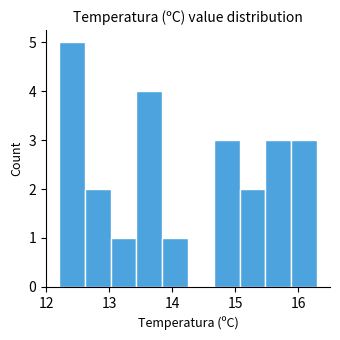

Reading left to right, transcribe this chart: for each bar, give the range it covers on the x-axis and its height. Neither the bar edges nor the heights are printed on the chart, so give them approximately, as read against the axes.

12.20 to 12.61: 5
12.61 to 13.02: 2
13.02 to 13.43: 1
13.43 to 13.84: 4
13.84 to 14.25: 1
14.25 to 14.66: 0
14.66 to 15.07: 3
15.07 to 15.48: 2
15.48 to 15.89: 3
15.89 to 16.30: 3